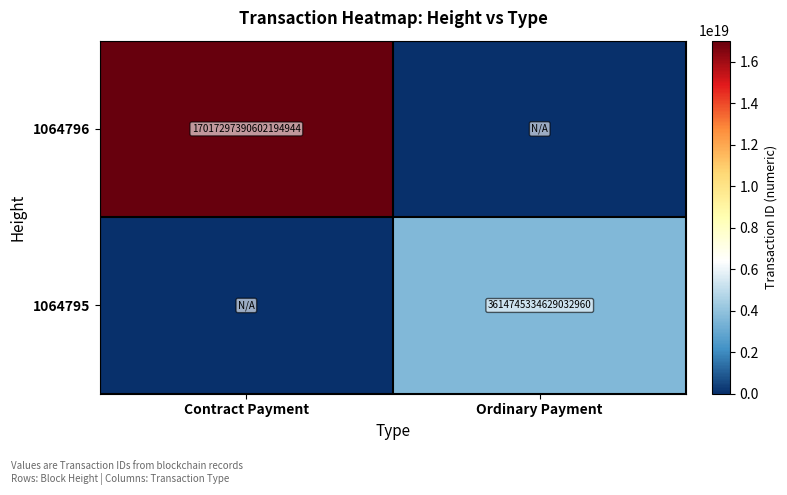

Is the value of 1064796 at Contract Payment greater than the value of 1064795 at Ordinary Payment?

Yes